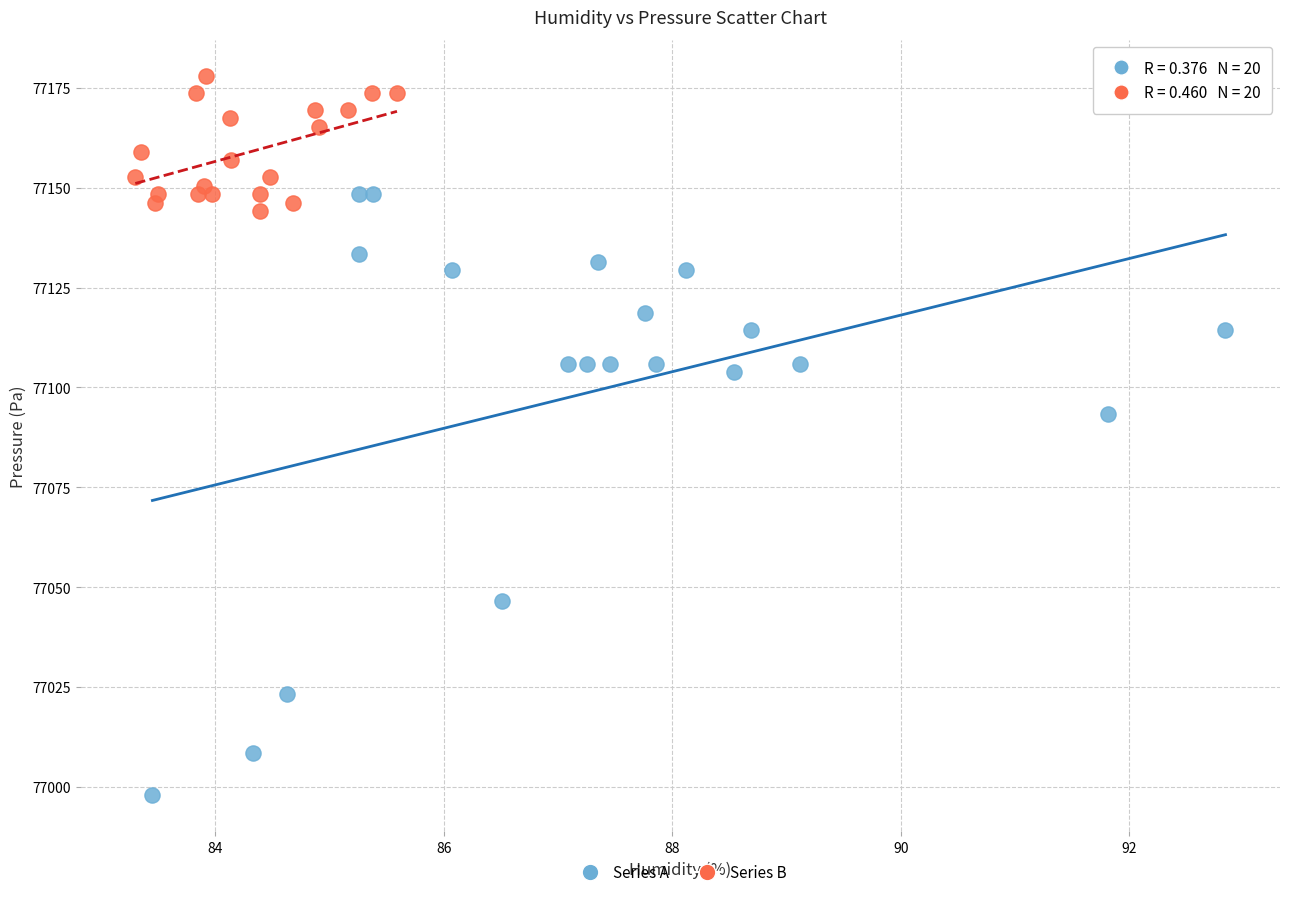

Which series reaches the minimum Y coordinate?

Series A